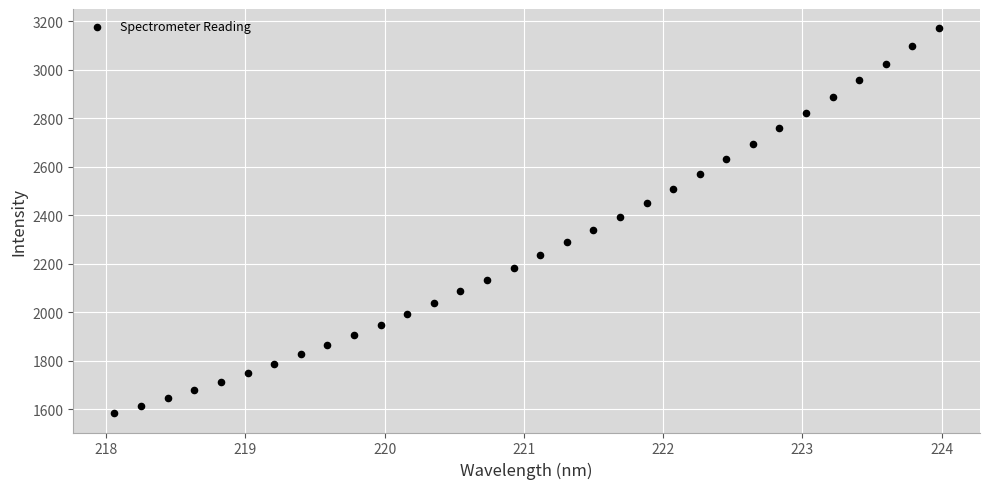

What is the range of Y values (max minus min)?

1588.1